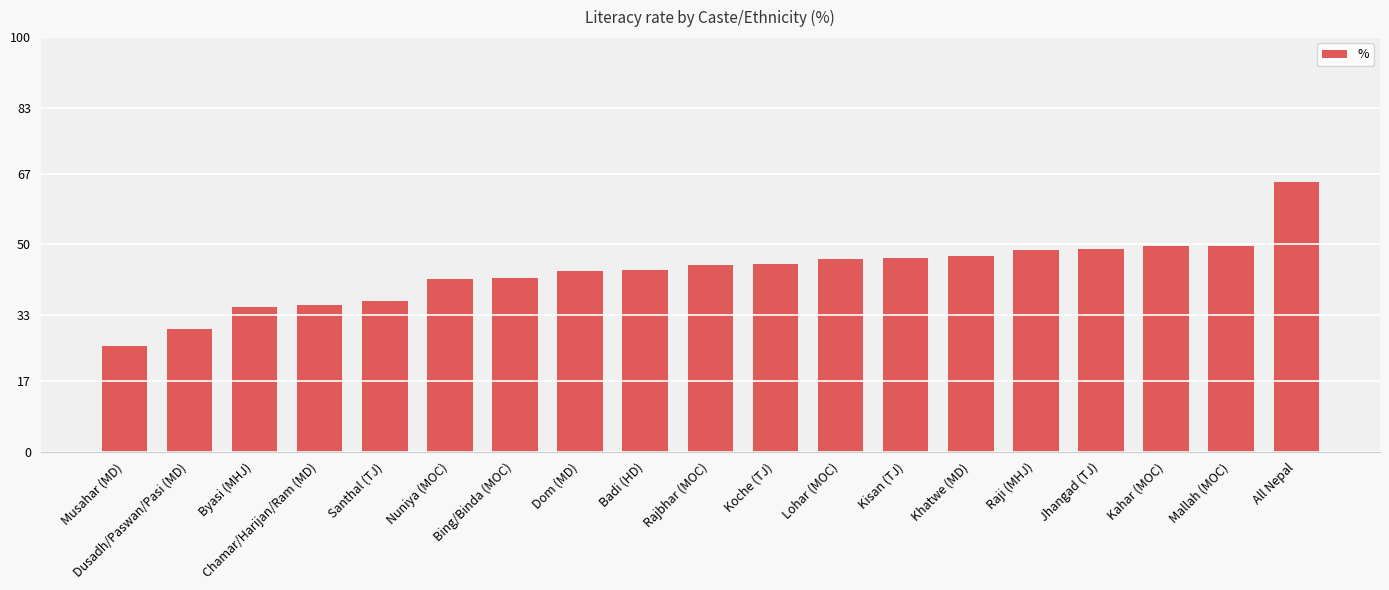

What is the average value?

43.4